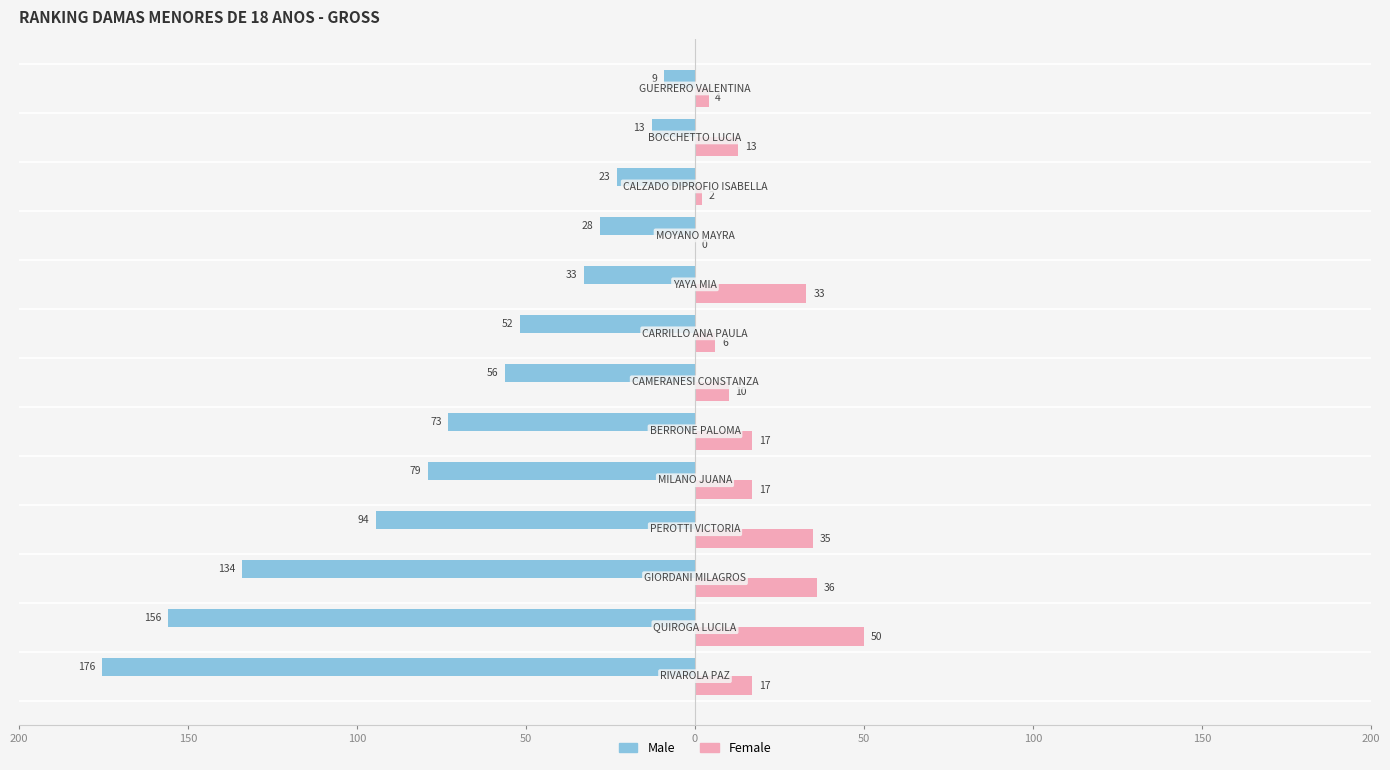

What are all the series names shown in the legend?

Male, Female